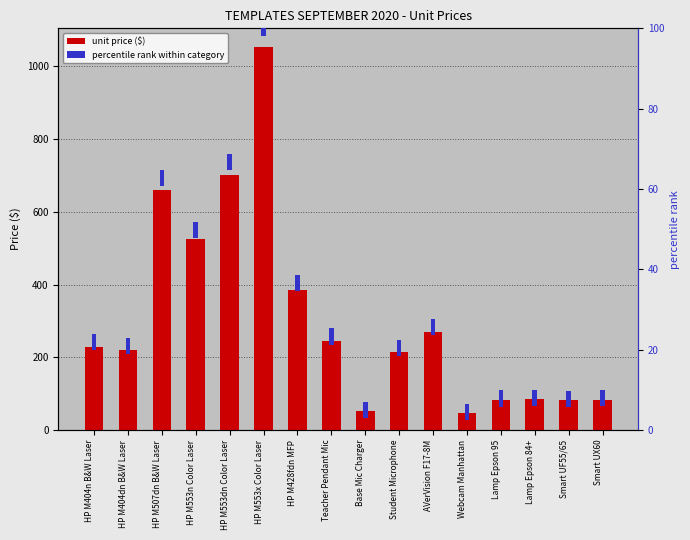

What position from the right is Lamp Epson 95?

4